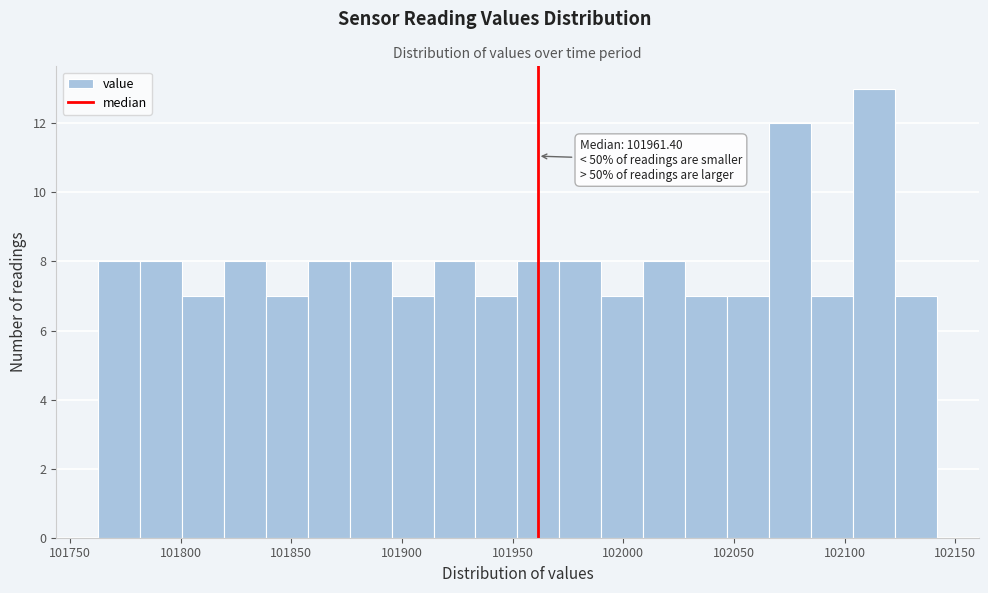

Read against the x-axis, roughly where is the centre of the tallest bar?

102115